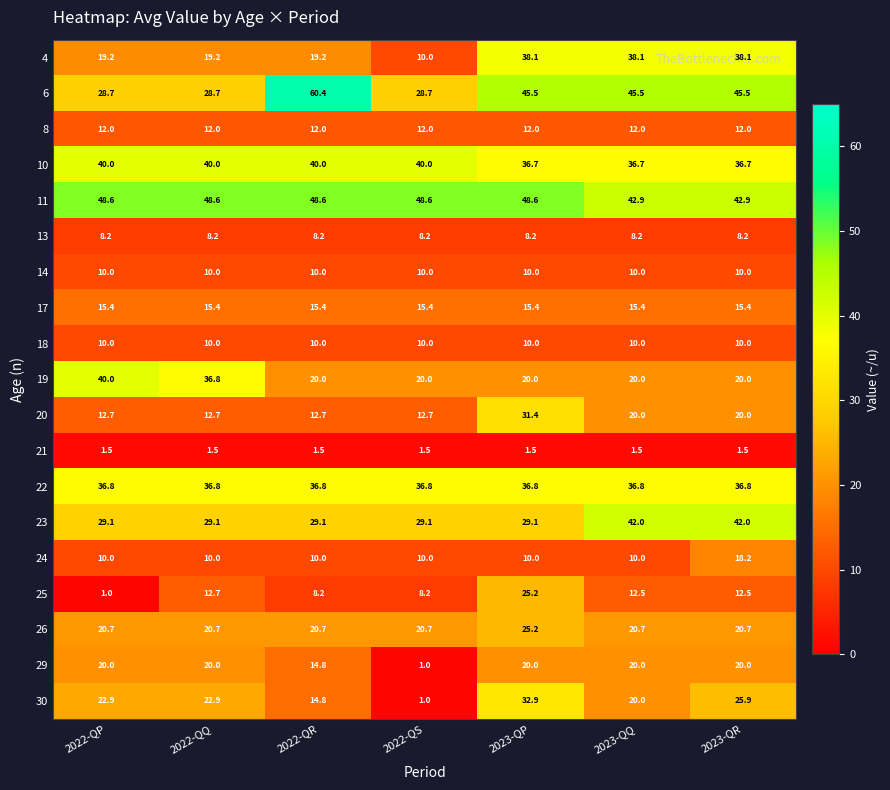

Where is 29 nearest to the value 10?

2022-QR